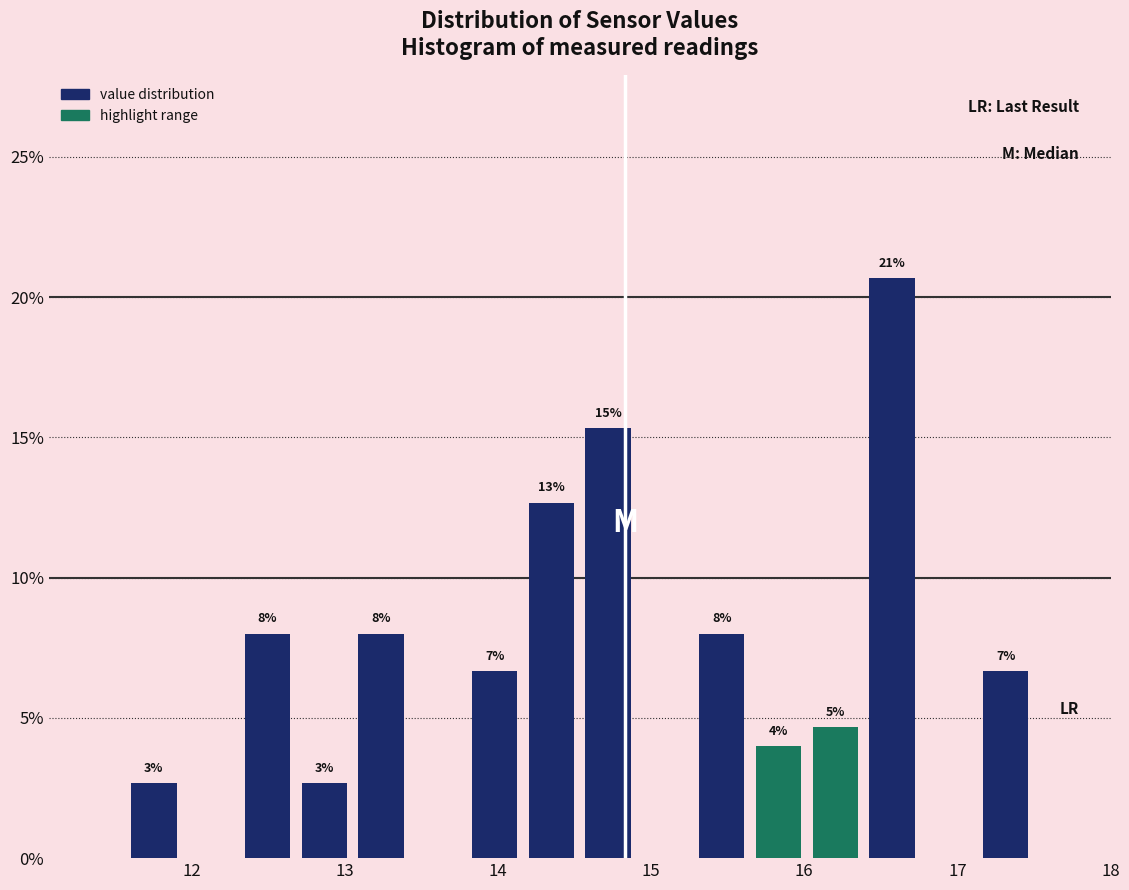

Around what value on the x-axis is the tallest bar? Give the approximate position of its centre, as read against the axis.

16.6